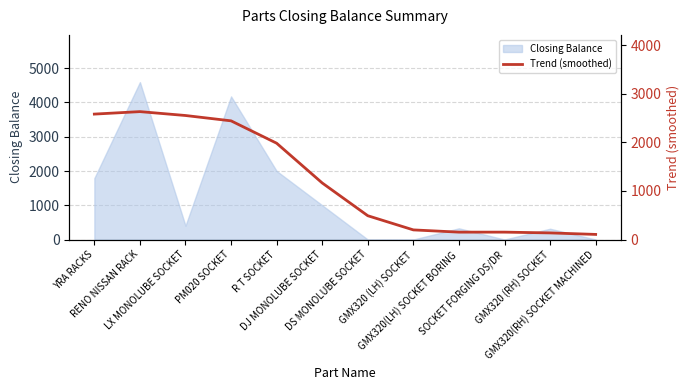

Reading right to left, what are all the values shown in this chart?

GMX320(RH) SOCKET MACHINED=105	GMX320 (RH) SOCKET=136	SOCKET FORGING DS/DR=152	GMX320(LH) SOCKET BORING=152	GMX320 (LH) SOCKET=198	DS MONOLUBE SOCKET=490	DJ MONOLUBE SOCKET=1165	R T SOCKET=1984	PM020 SOCKET=2445	LX MONOLUBE SOCKET=2555	RENO NISSAN RACK=2635	YRA RACKS=2584